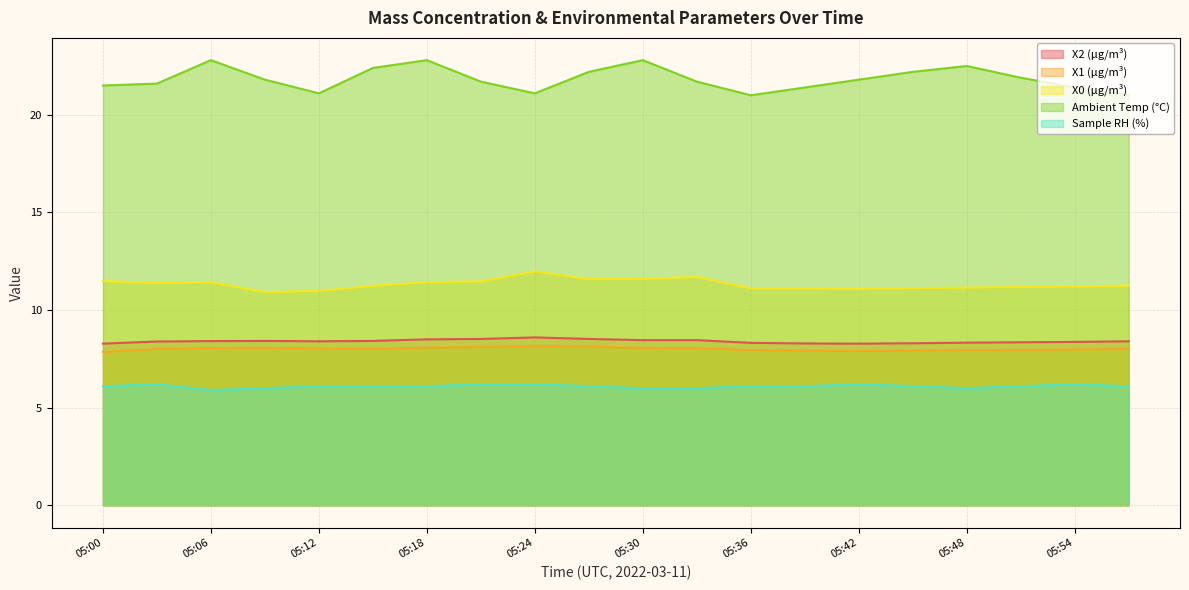

Where is X0 (μg/m³) nearest to the value 11?

05:12